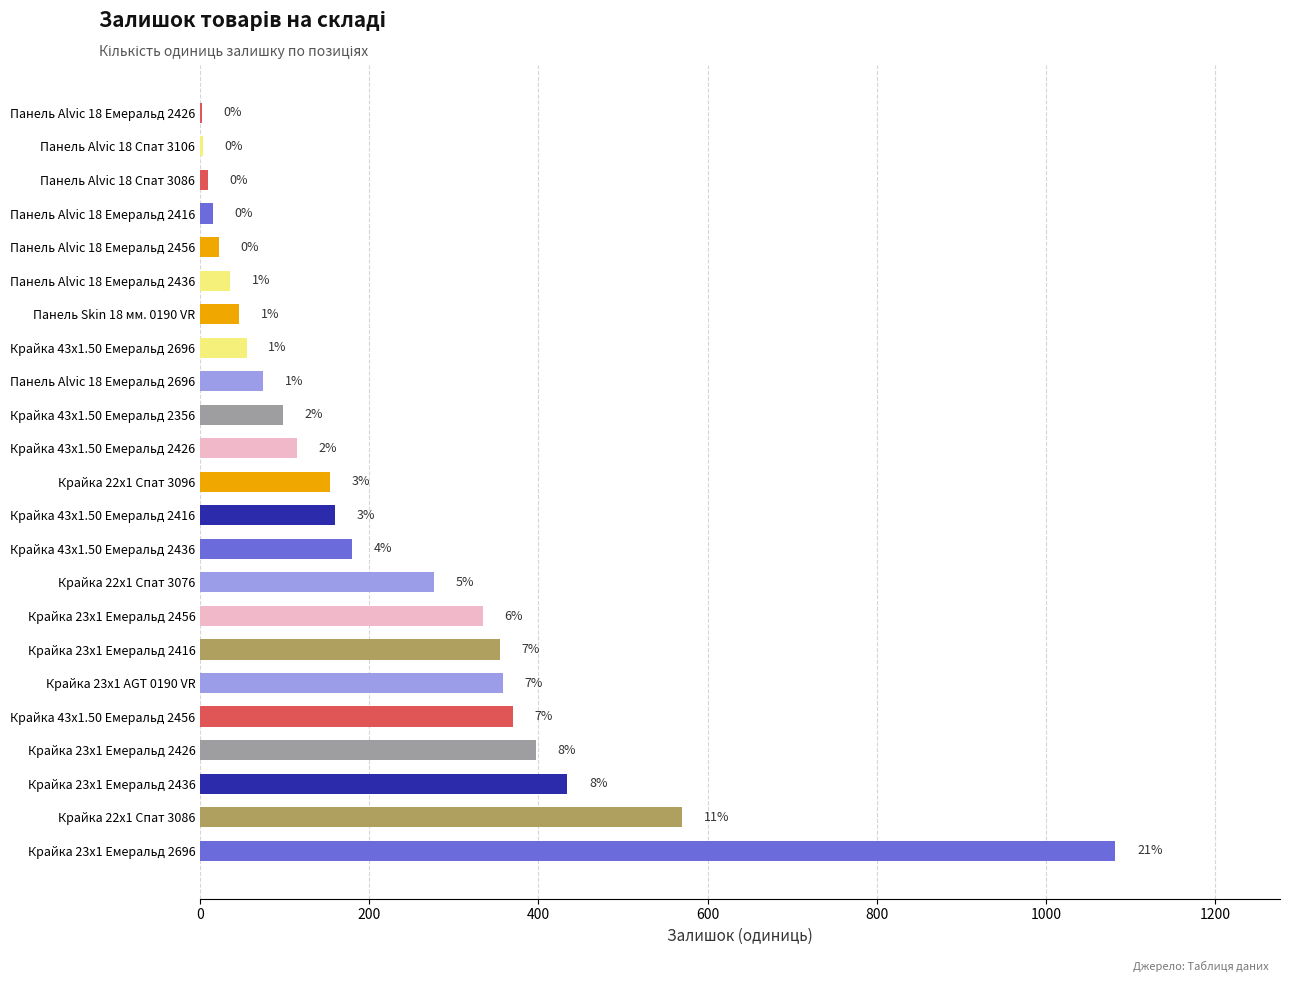

Are the bars grouped side by side (vs. stacked)?

No